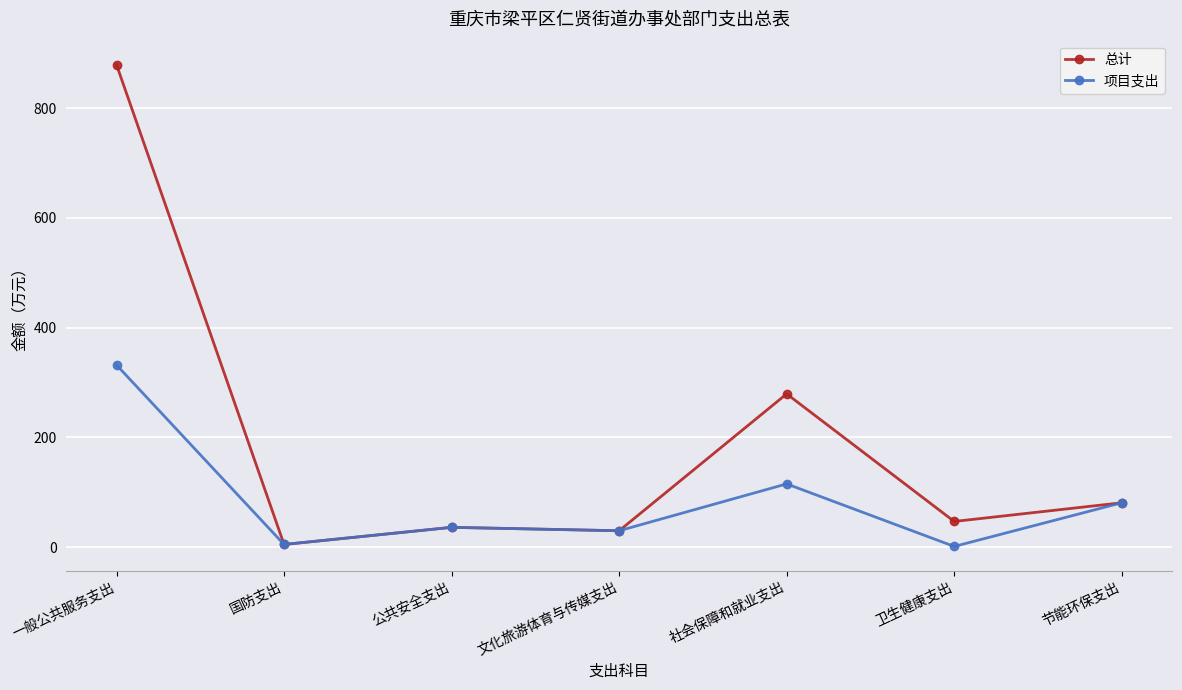

What is the average value of the 总计 series?

194.0